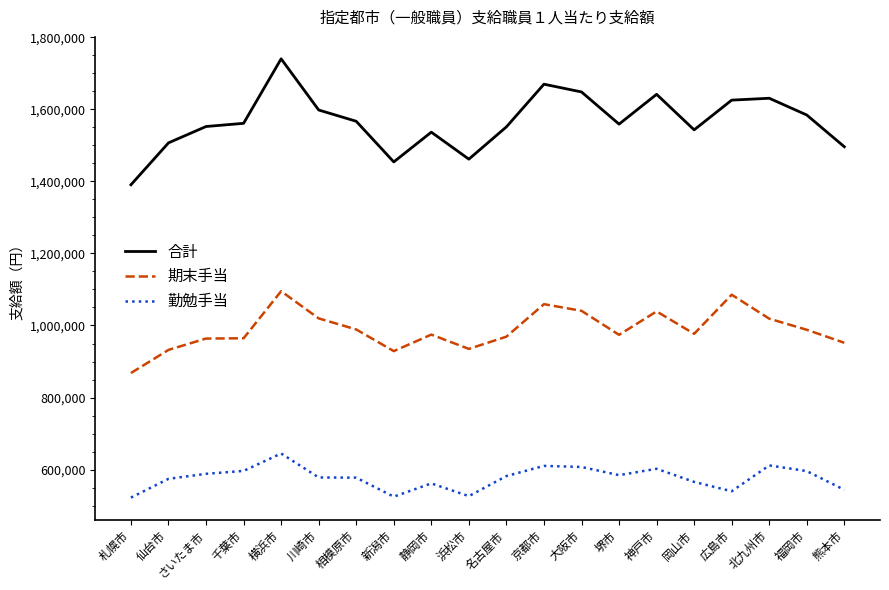

At which label does 勤勉手当 reach its peak?

横浜市